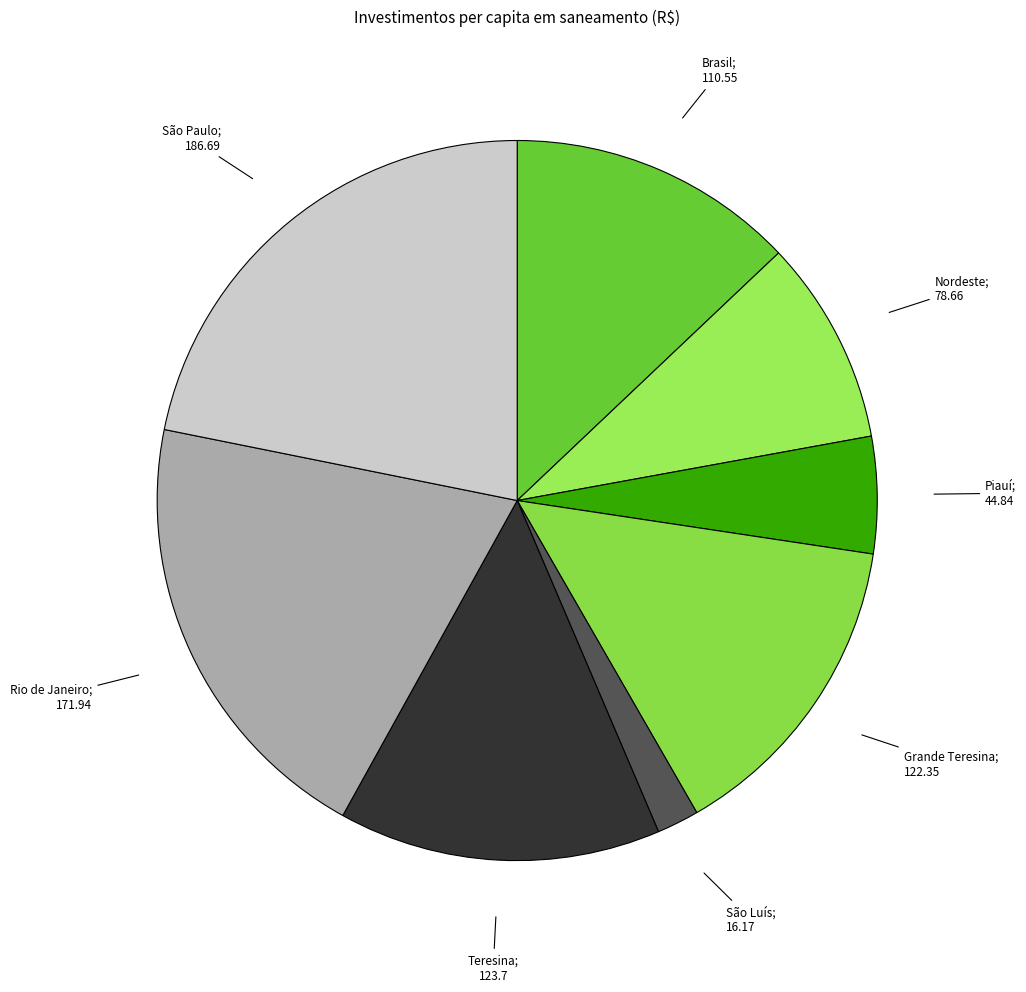

How many slices are in this pie chart?

8